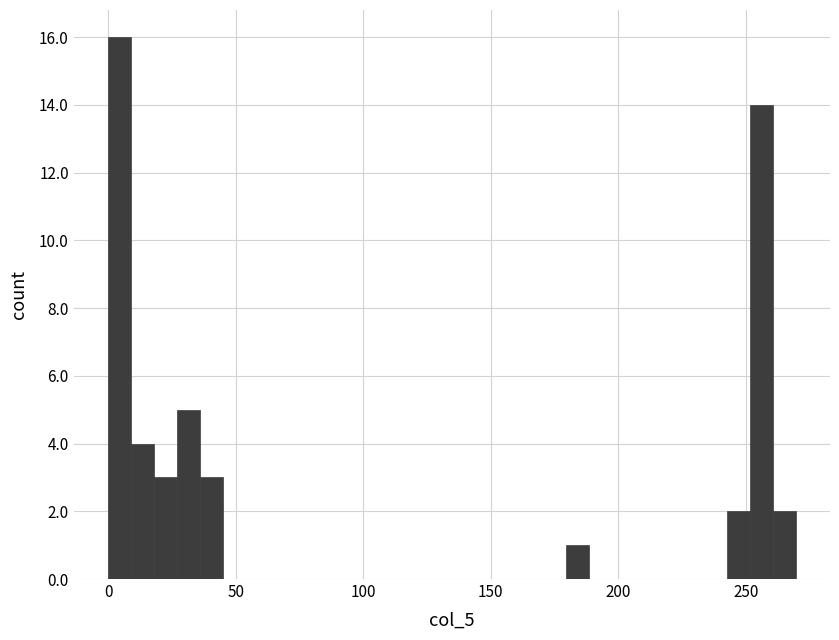

Read against the x-axis, roughly where is the centre of the tallest bar?

5